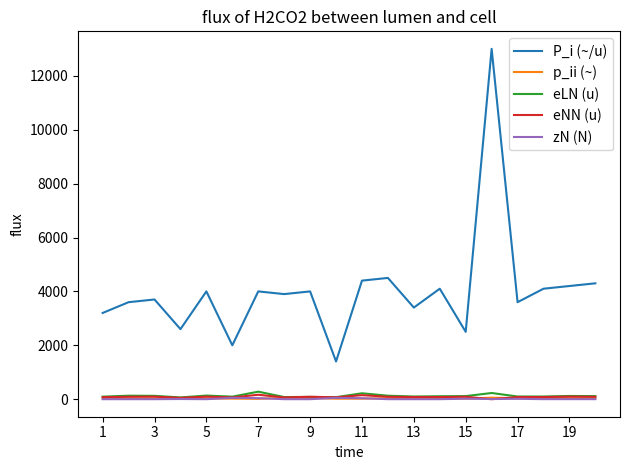

Count the number of data series in this chart.

5